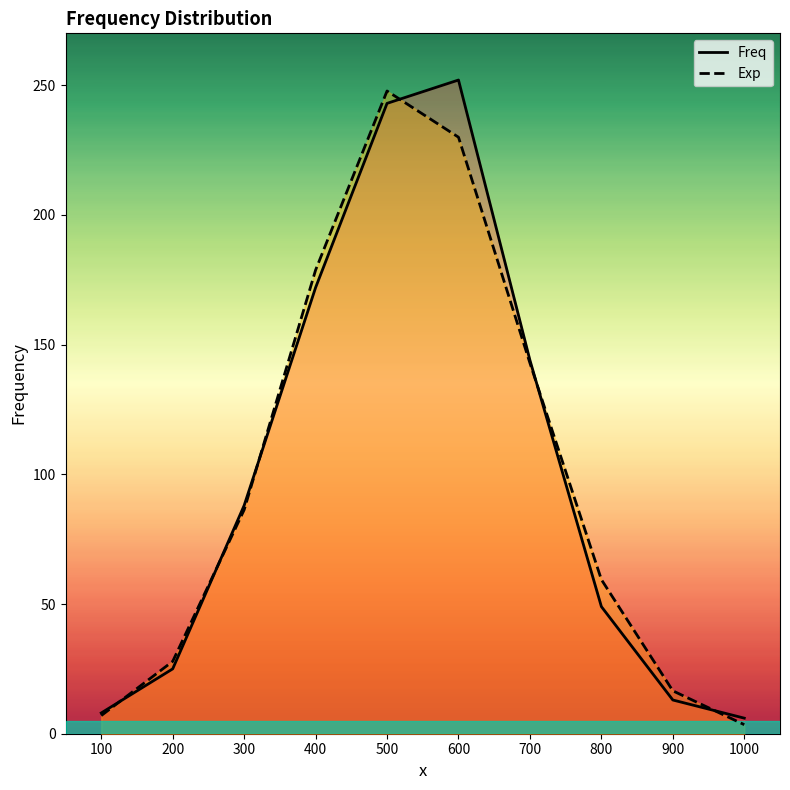

At 800, list the series in order from smallest to largest.

Freq, Exp